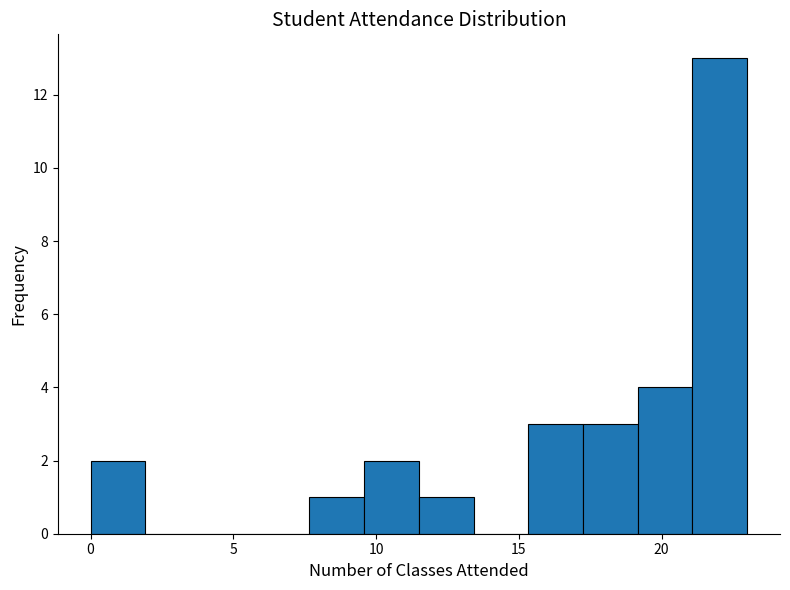

Around what value on the x-axis is the tallest bar? Give the approximate position of its centre, as read against the axis.

22.0